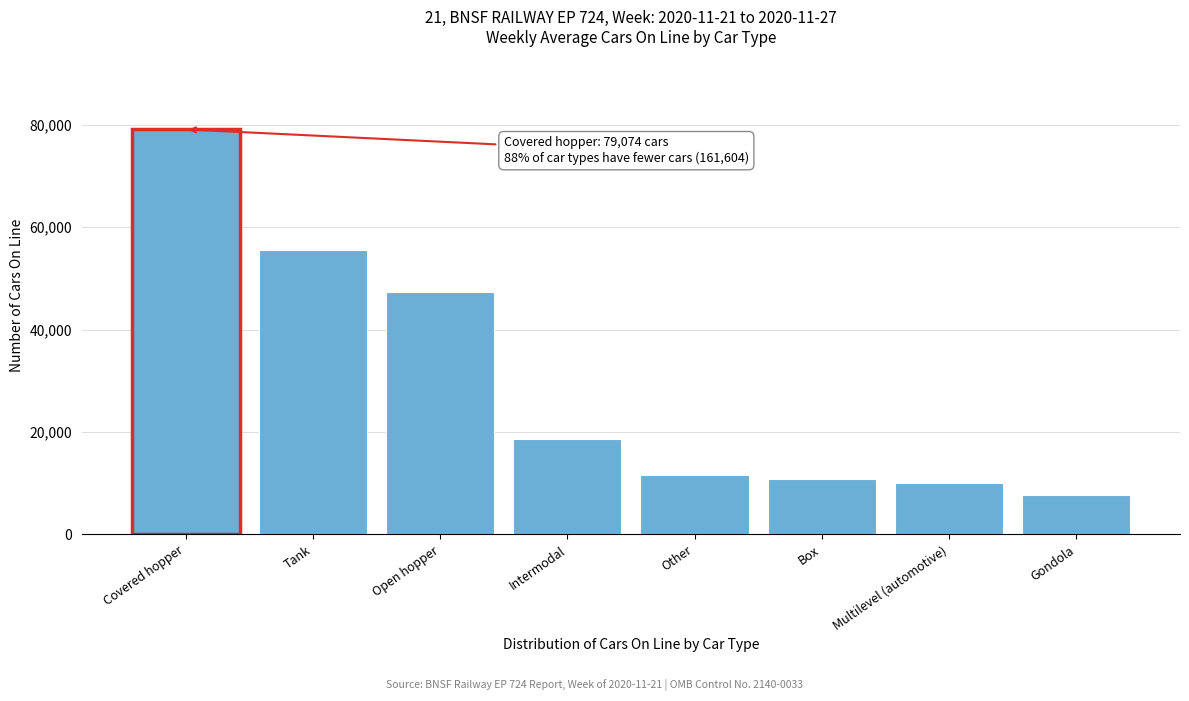

Reading left to right, transcribe all the data shown in this chart.

Covered hopper=79074	Tank=55449	Open hopper=47337	Intermodal=18608	Other=11654	Box=10798	Multilevel (automotive)=10019	Gondola=7739